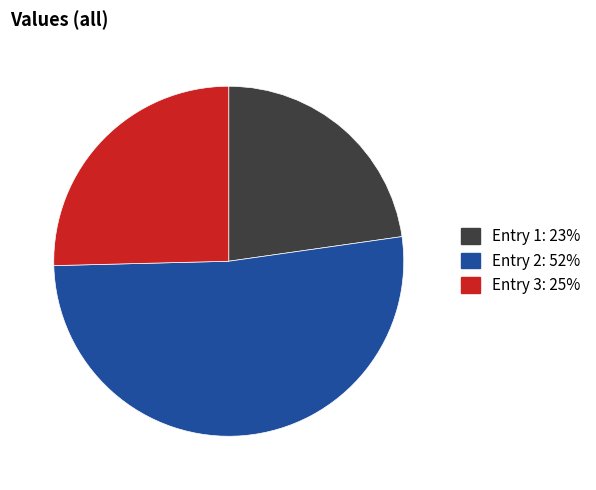

Does Entry 2: 52% represent more than half of the total?

Yes